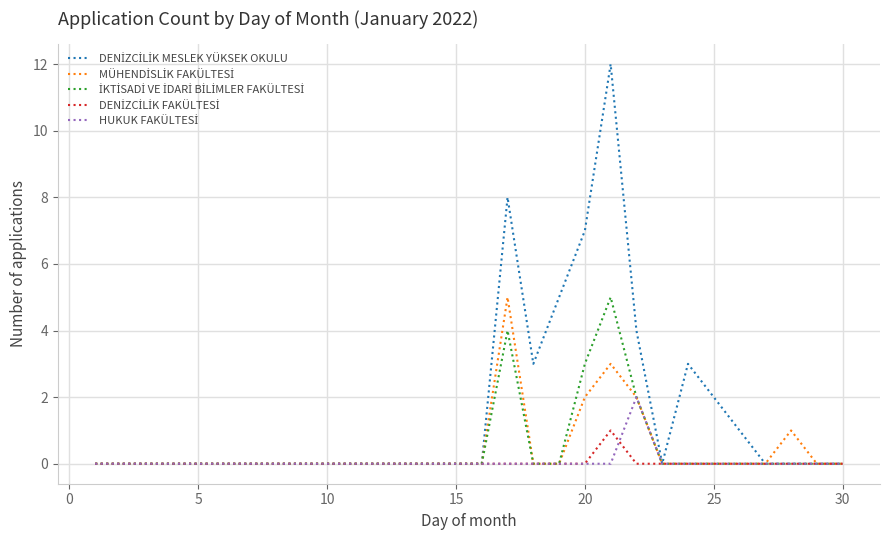

True or false: İKTİSADİ VE İDARİ BİLİMLER FAKÜLTESİ and HUKUK FAKÜLTESİ cross at least once.

False